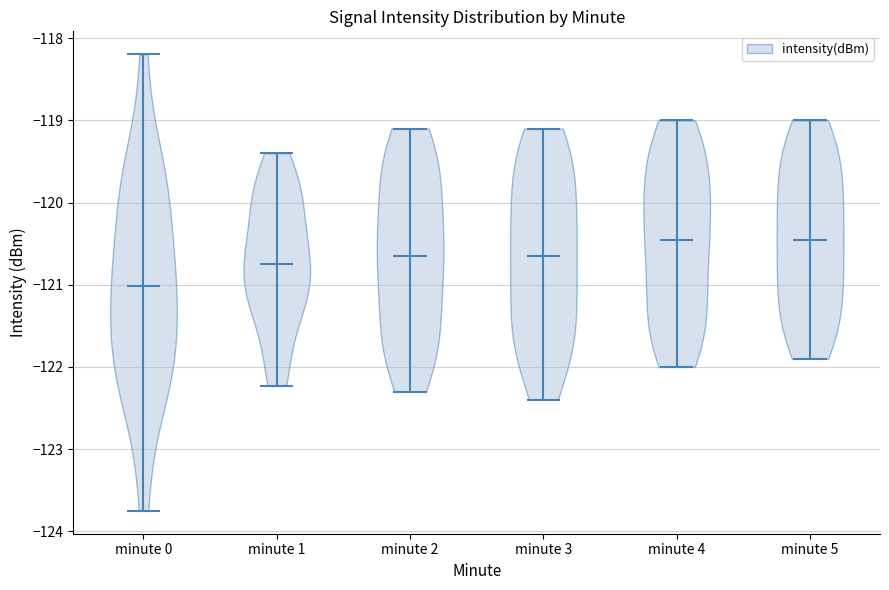

Reading left to right, read every violin against the y-axis: where its median line is, and the lowest and highest points it reaches. The values are not printed on the chart, so give them approximately, as read against the axis.

minute 0: median line -121.0, lowest point -123.8, highest point -118.2
minute 1: median line -120.8, lowest point -122.2, highest point -119.4
minute 2: median line -120.6, lowest point -122.3, highest point -119.1
minute 3: median line -120.6, lowest point -122.4, highest point -119.1
minute 4: median line -120.4, lowest point -122.0, highest point -119.0
minute 5: median line -120.4, lowest point -121.9, highest point -119.0